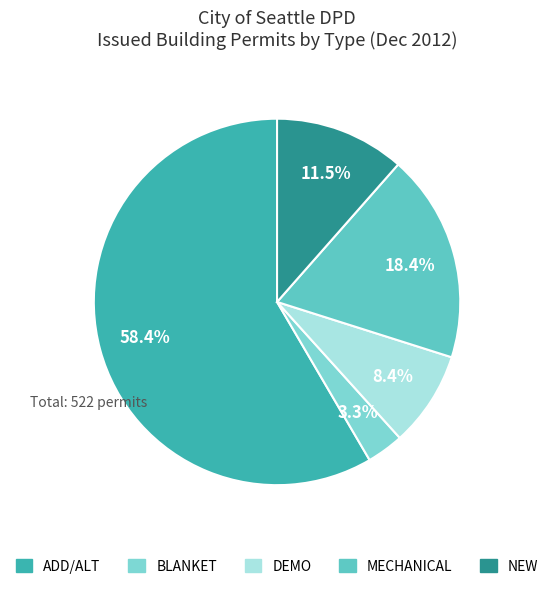

How many segments does this pie chart have?

5